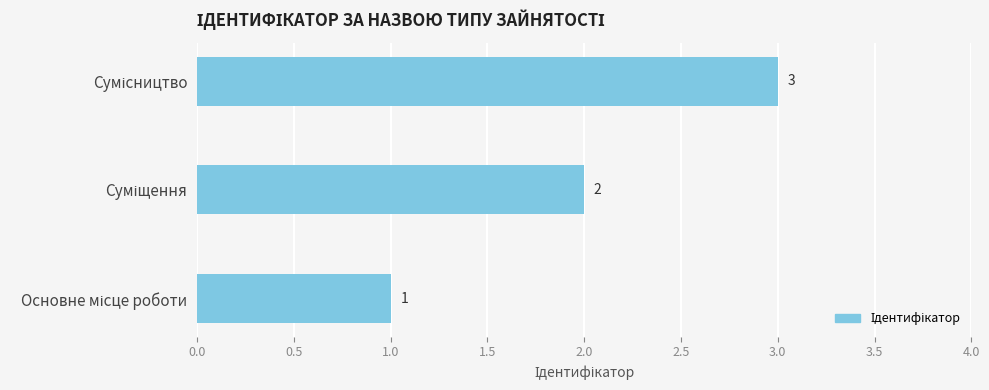

What is the sum of all values?

6